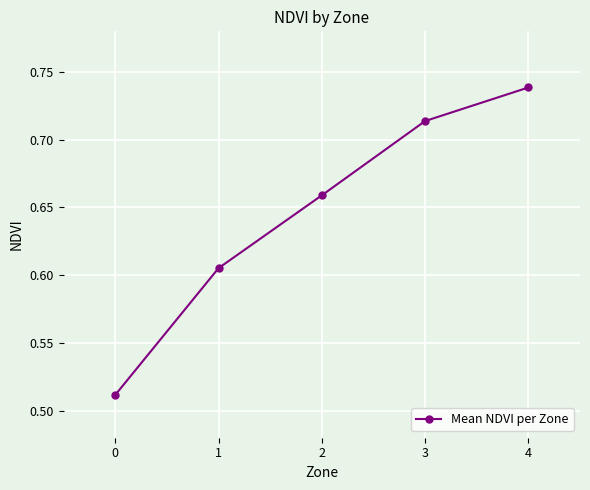

What is the change in value from 0 to 3?

+0.2